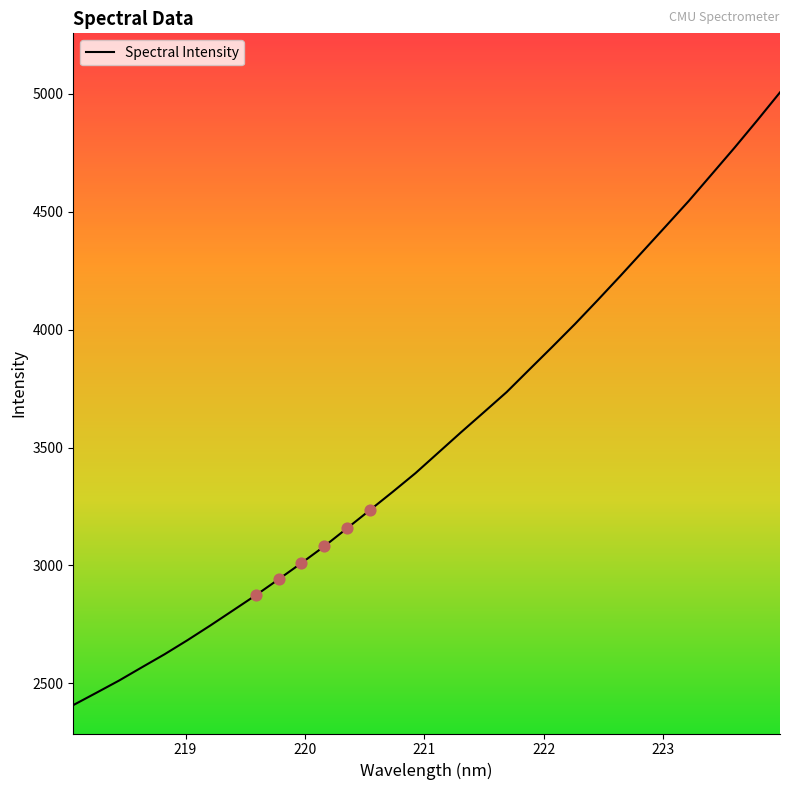

What is the difference between the maximum and minimum values?

2597.1